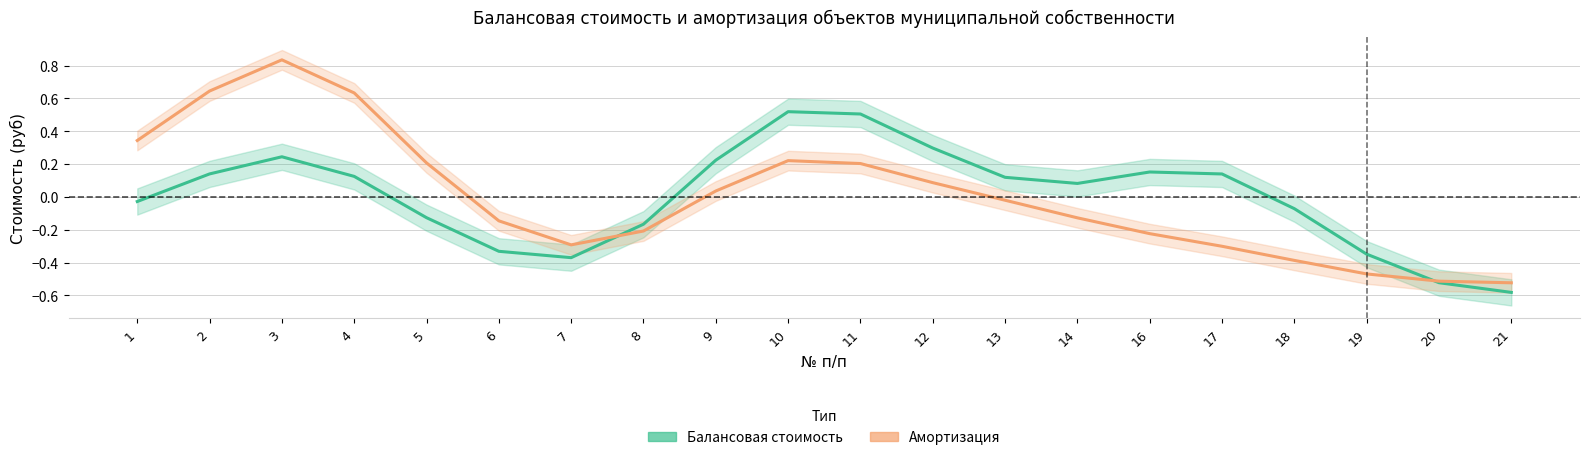

Reading left to right, extract all data points from this chart.

Балансовая стоимость: 1=-0.0	2=0.1	3=0.2	4=0.1	5=-0.1	6=-0.3	7=-0.4	8=-0.2	9=0.2	10=0.5	11=0.5	12=0.3	13=0.1	14=0.1	16=0.2	17=0.1	18=-0.1	19=-0.3	20=-0.5	21=-0.6
Амортизация: 1=0.3	2=0.6	3=0.8	4=0.6	5=0.2	6=-0.1	7=-0.3	8=-0.2	9=0.0	10=0.2	11=0.2	12=0.1	13=-0.0	14=-0.1	16=-0.2	17=-0.3	18=-0.4	19=-0.5	20=-0.5	21=-0.5